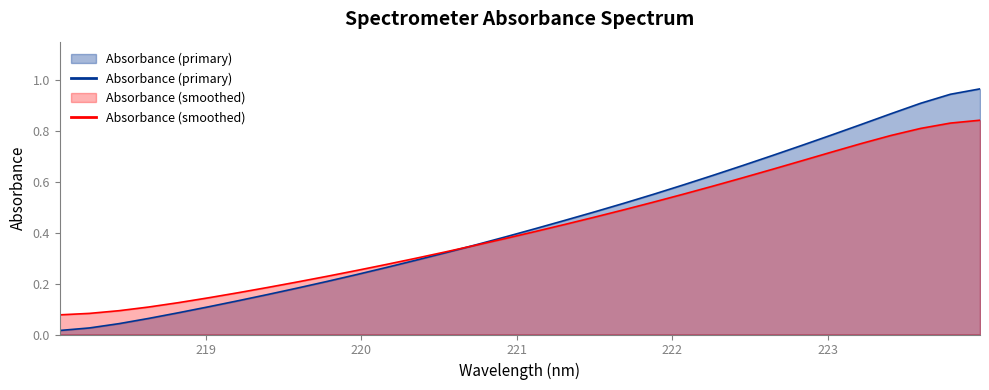

Rank the series by their maximum value, from highest to lowest.

Absorbance (primary), Absorbance (smoothed)